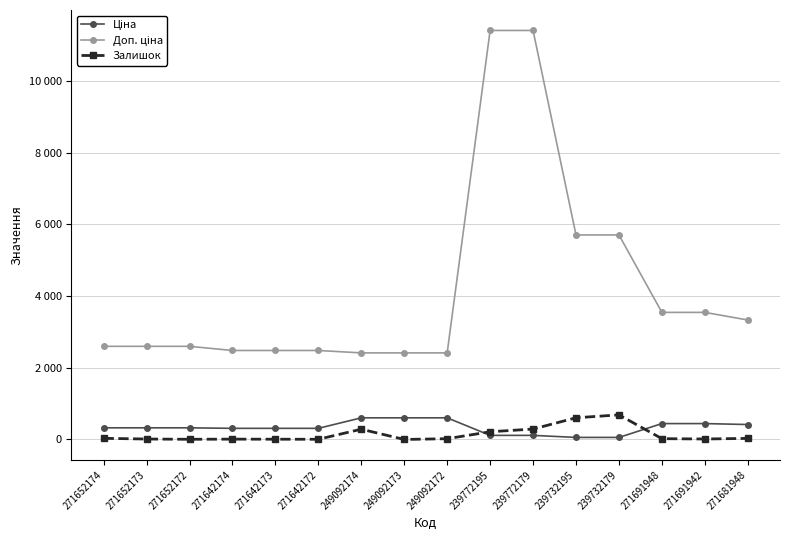

Is this an area chart (filled region under the line)?

No